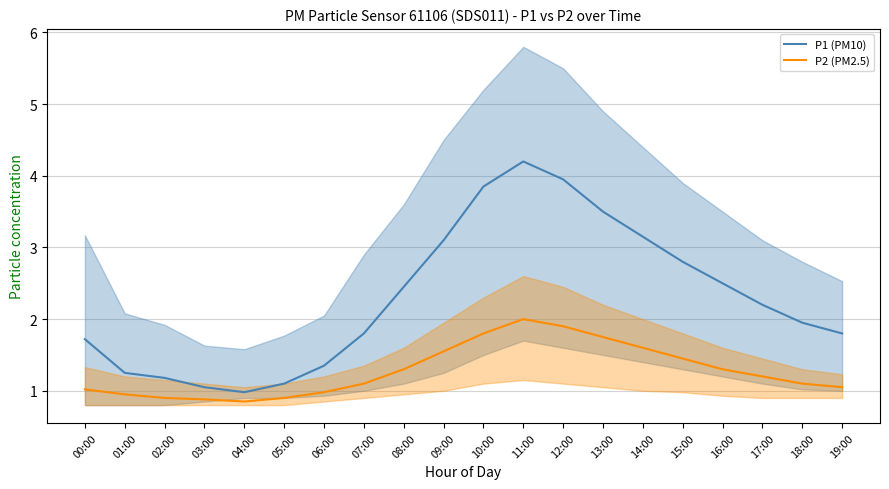

Which has a higher value, 16:00 or 08:00?

16:00